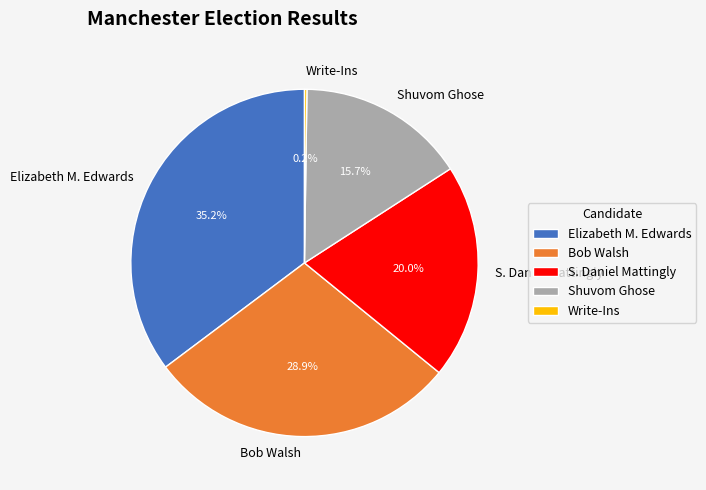

To the nearest percent, what is the difference between the largest and smallest slice percentages?

35%